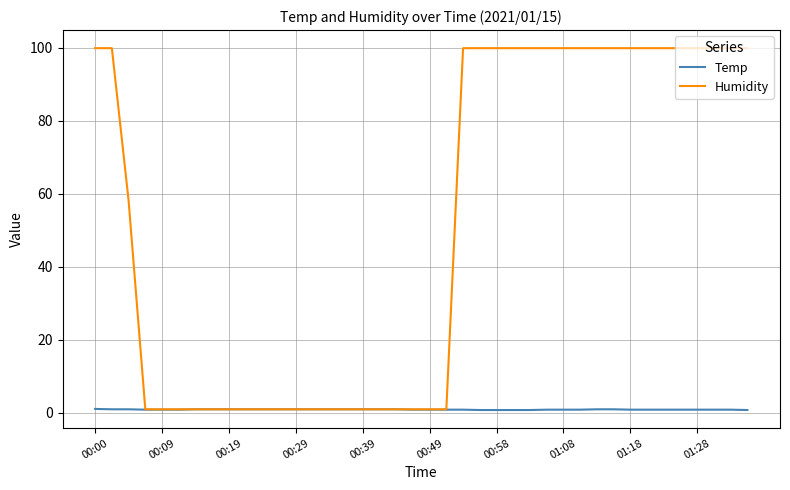

Rank the series by their average value, from highest to lowest.

Humidity, Temp